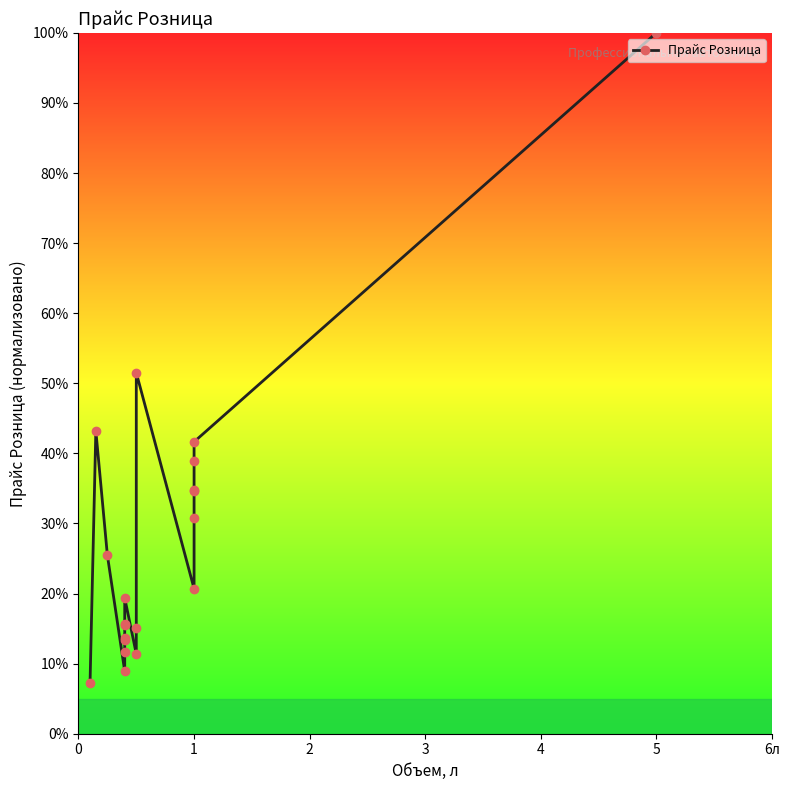

What is the average value?

27.7